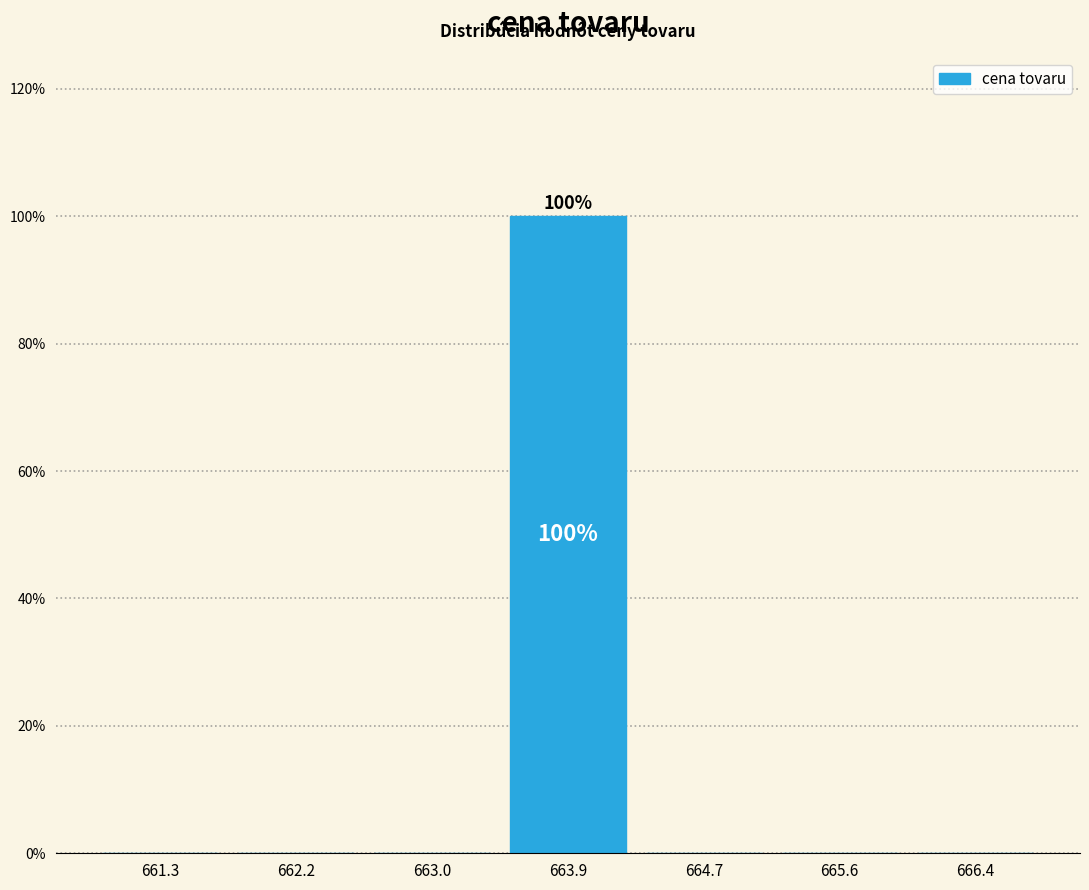

Over which range of the x-axis is the bar tallest?

663.4 to 664.3